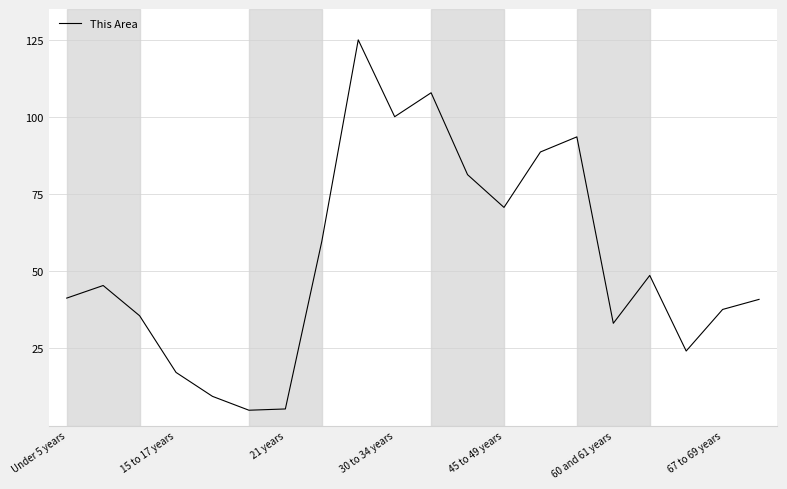

What is the minimum value shown in the chart?

5.0